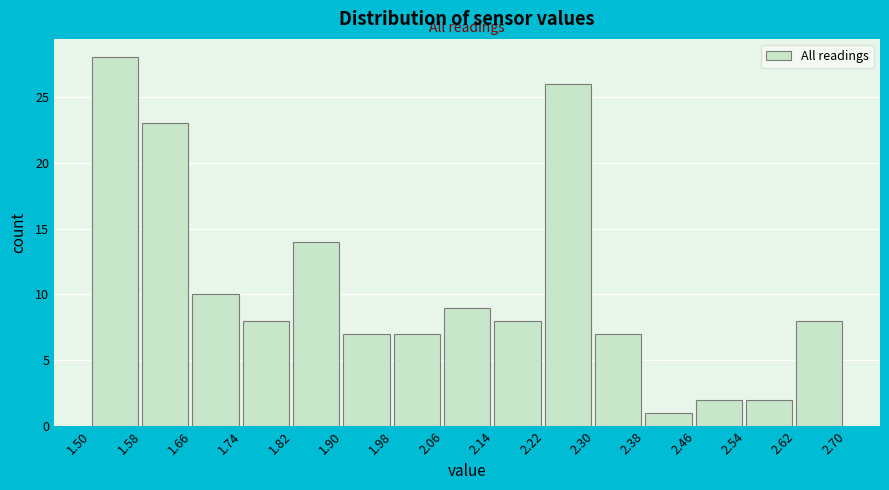

Over which range of the x-axis is the bar tallest?

1.50 to 1.58